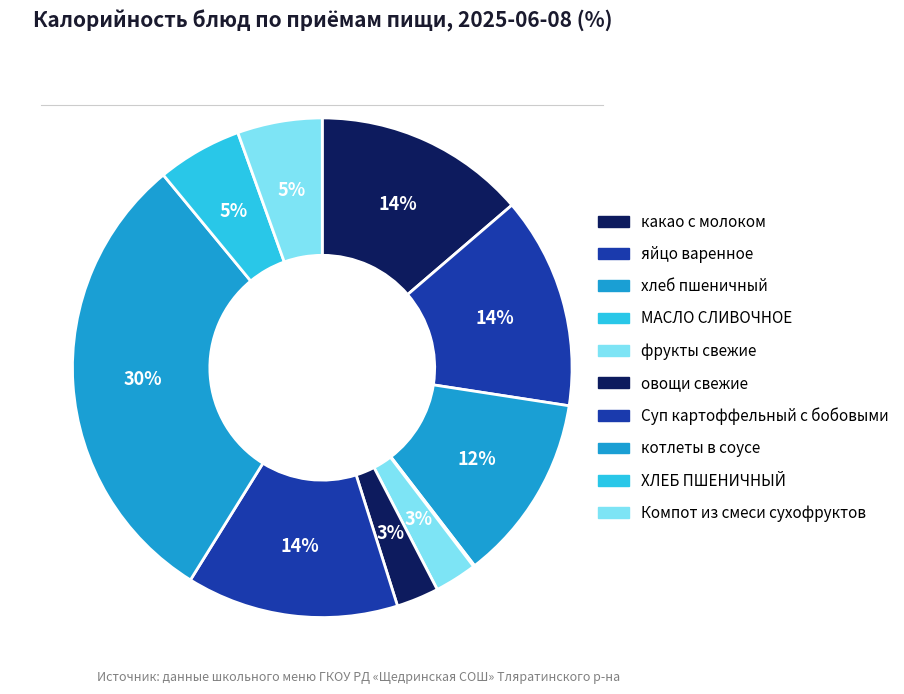

Which category has the smallest portion of the pie?

МАСЛО СЛИВОЧНОЕ